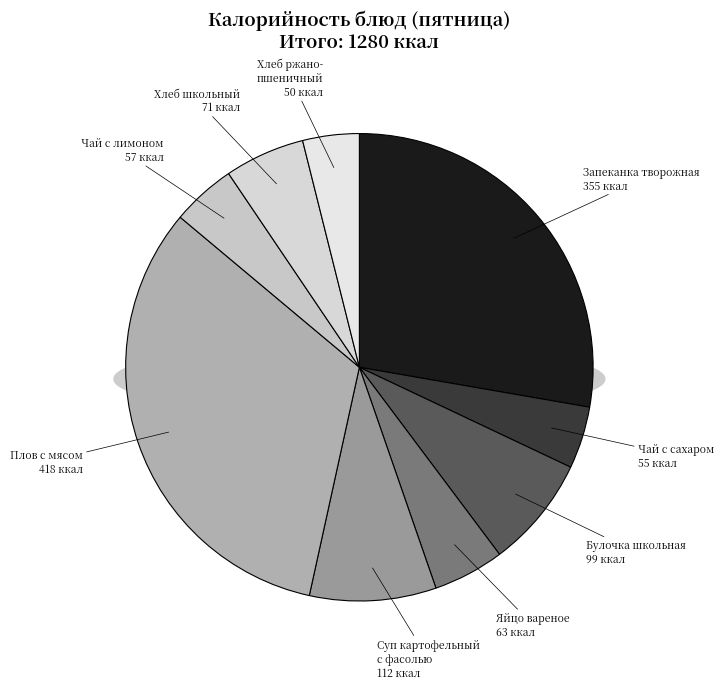

Is чай с сахаром и лимоном the majority of the pie?

No